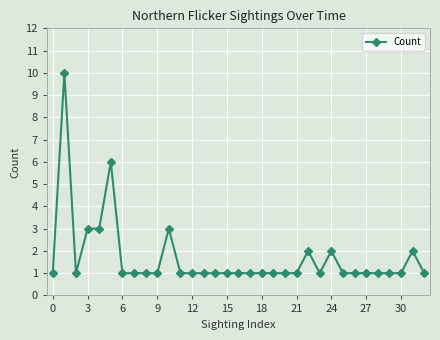

What is the difference between the maximum and minimum values?

9